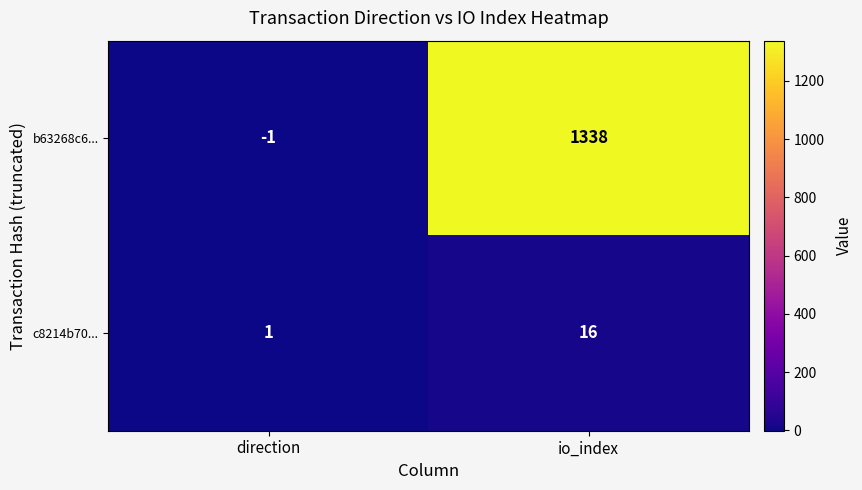

What is the difference between the maximum and minimum values in the c8214b70... series?

15